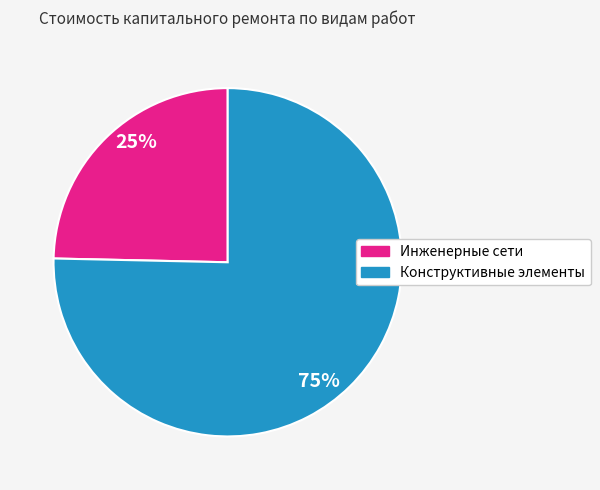

To the nearest percent, what is the average slice percentage?

50%